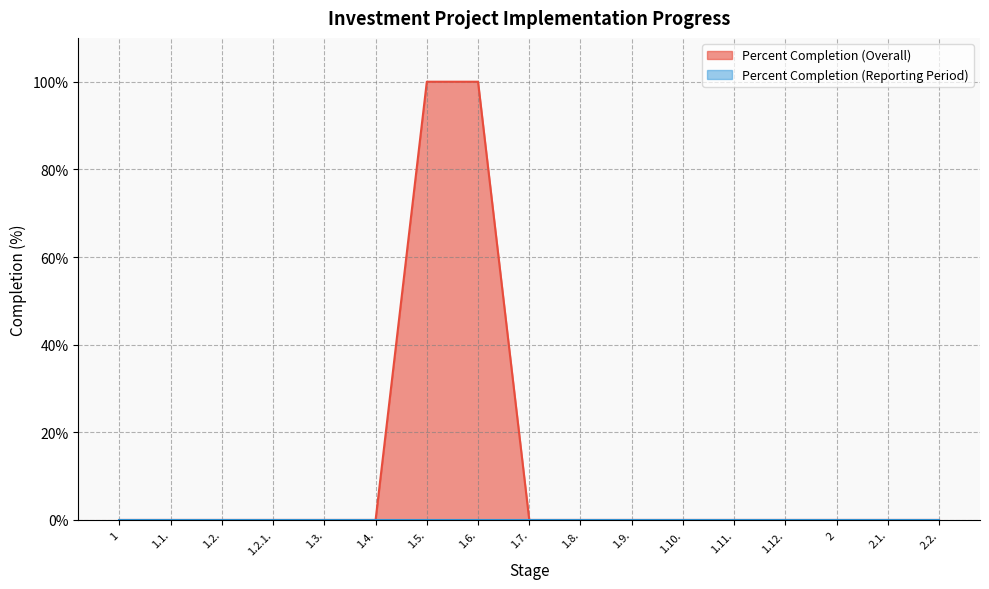

List the labels in order of value, largest first.

1.5., 1.6., 1, 1.1., 1.2., 1.2.1., 1.3., 1.4., 1.7., 1.8., 1.9., 1.10., 1.11., 1.12., 2, 2.1., 2.2.